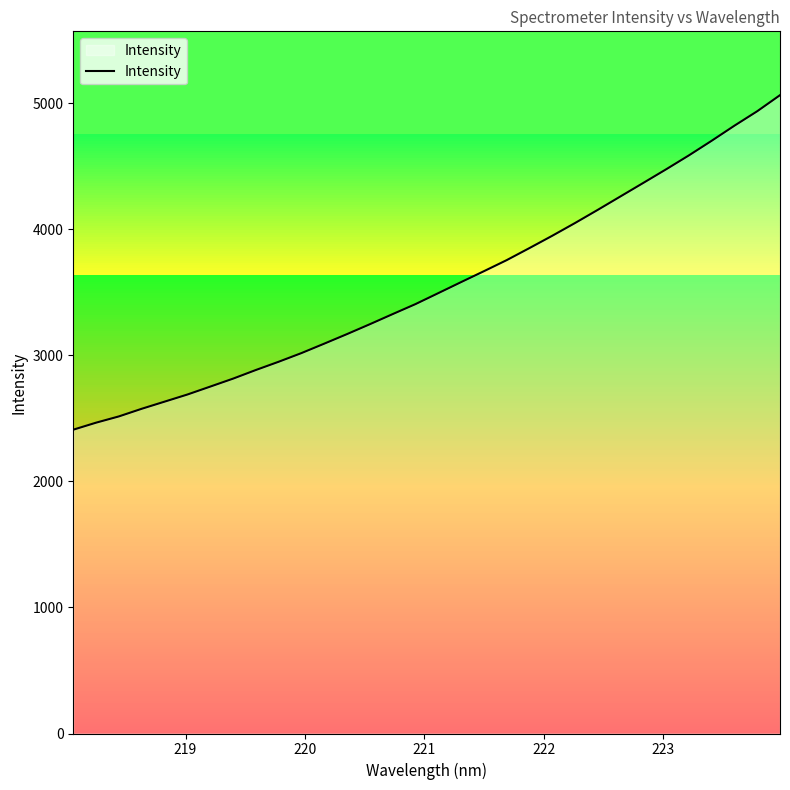

What is the sum of all values?

113633.8